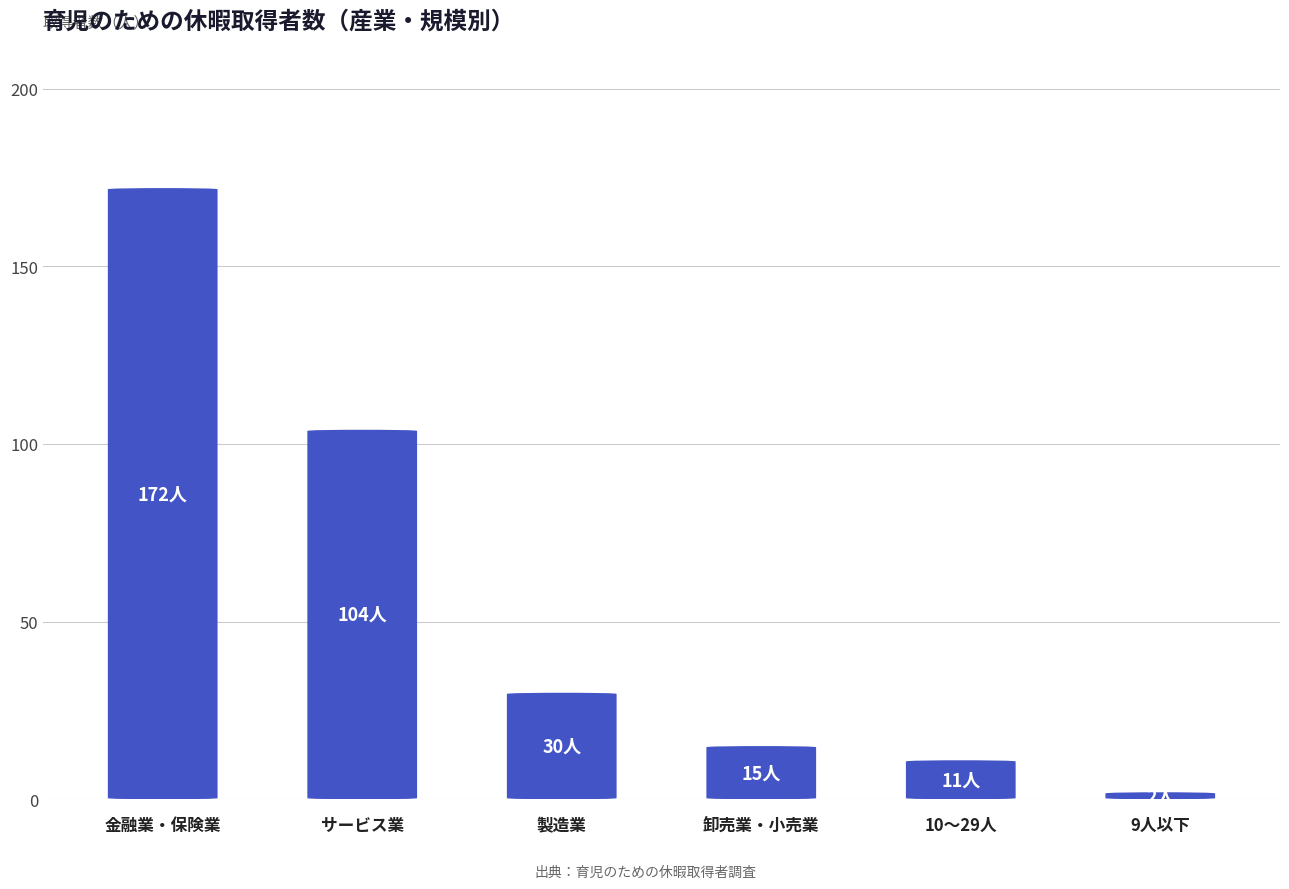

List the labels in order of value, smallest first.

9人以下, 10～29人, 卸売業・小売業, 製造業, サービス業, 金融業・保険業